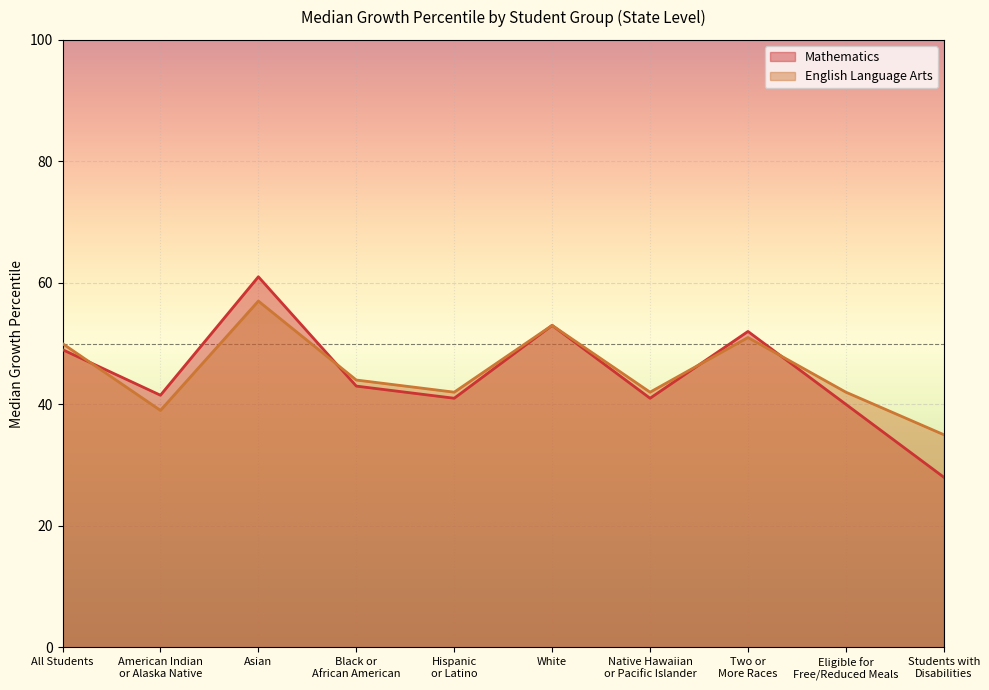

Reading left to right, list all the values displayed in this chart.

Mathematics: All Students=49.0	American Indian
or Alaska Native=41.5	Asian=61.0	Black or
African American=43.0	Hispanic
or Latino=41.0	White=53.0	Native Hawaiian
or Pacific Islander=41.0	Two or
More Races=52.0	Eligible for
Free/Reduced Meals=40.0	Students with
Disabilities=28.0
English Language Arts: All Students=50.0	American Indian
or Alaska Native=39.0	Asian=57.0	Black or
African American=44.0	Hispanic
or Latino=42.0	White=53.0	Native Hawaiian
or Pacific Islander=42.0	Two or
More Races=51.0	Eligible for
Free/Reduced Meals=42.0	Students with
Disabilities=35.0